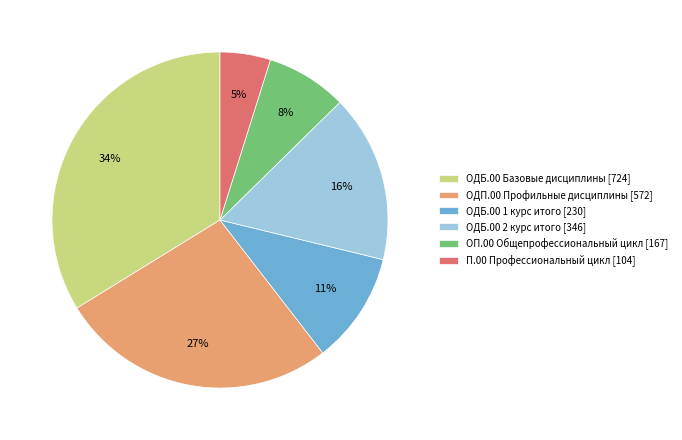

Which has a higher value, ОДП.00 Профильные дисциплины [572] or П.00 Профессиональный цикл [104]?

ОДП.00 Профильные дисциплины [572]